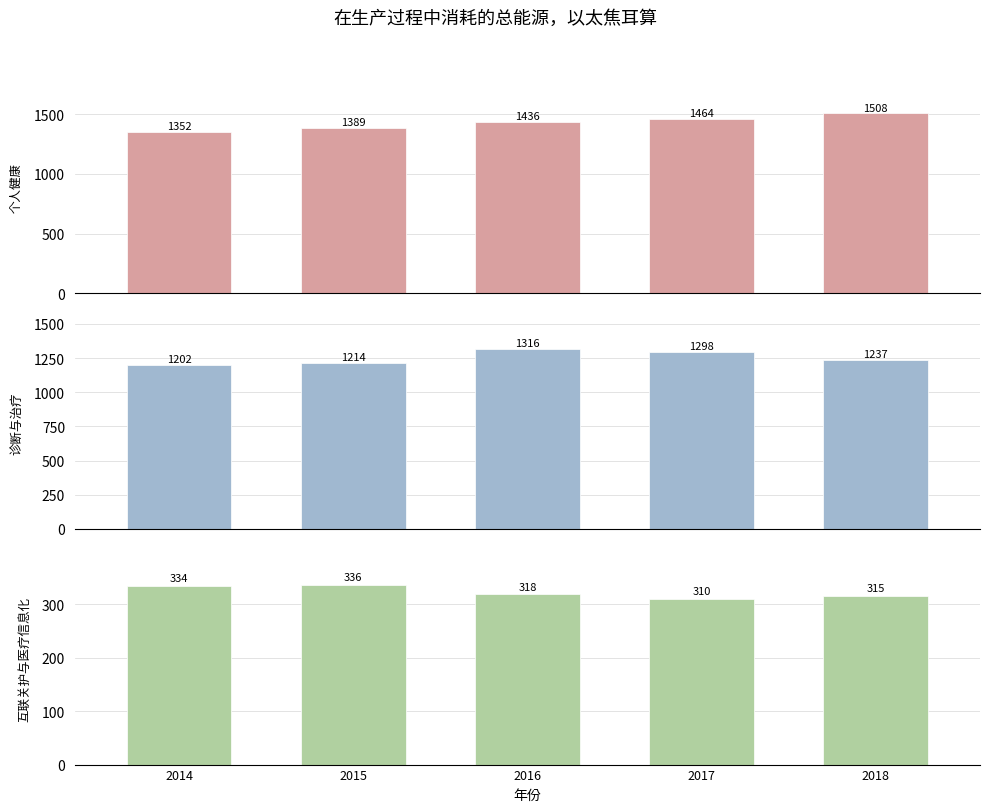

What is the value of the 诊断与治疗 bar at the 4th from the left?

1298